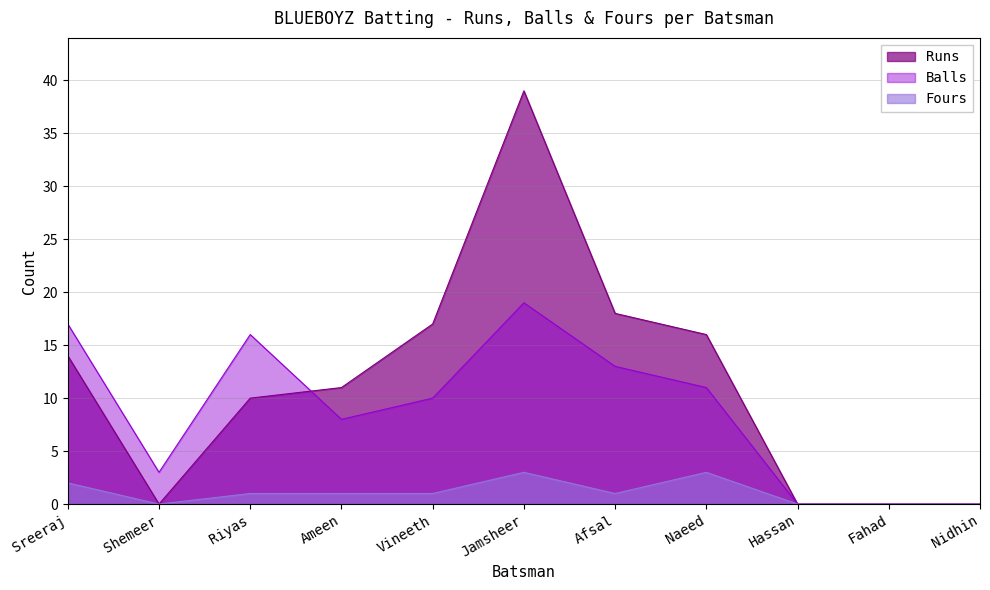

True or false: Runs and Fours cross at least once.

False